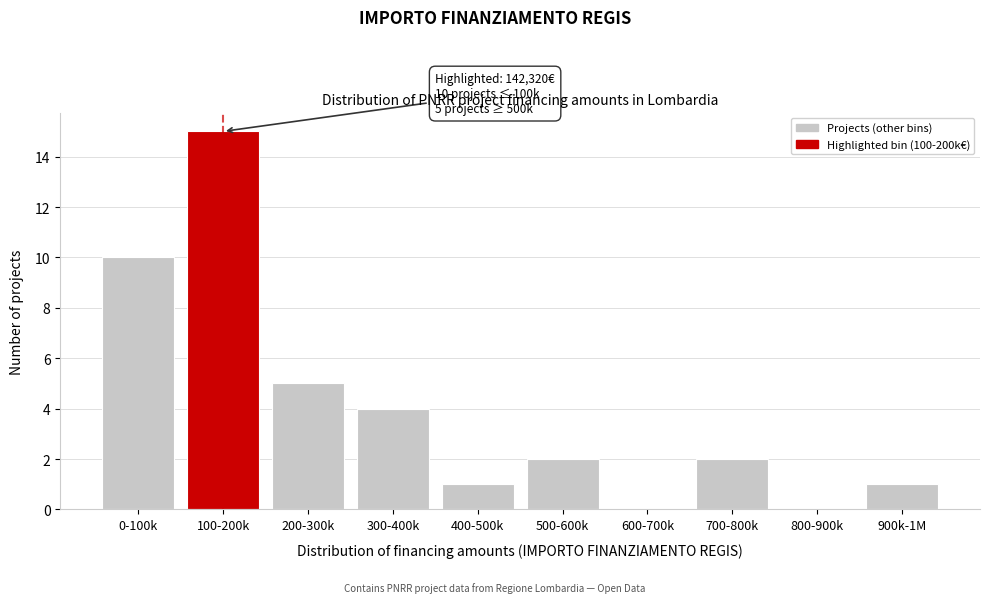

Reading right to left, what are all the values shown in this chart?

900k-1M=1	800-900k=0	700-800k=2	600-700k=0	500-600k=2	400-500k=1	300-400k=4	200-300k=5	100-200k=15	0-100k=10